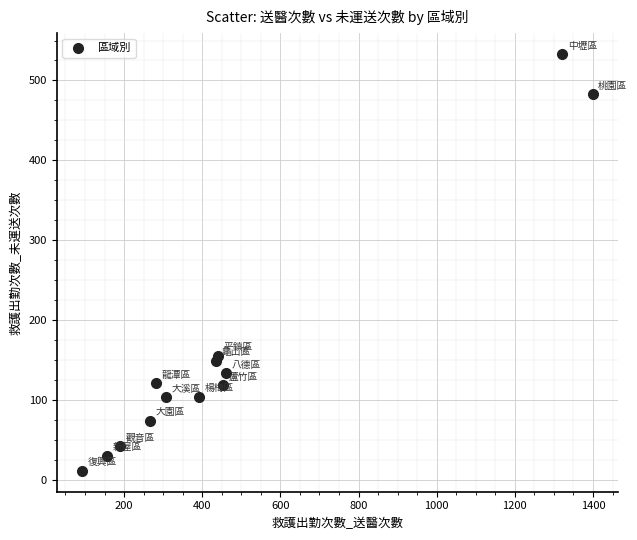

What is the range of X values (max minus min)?

1306